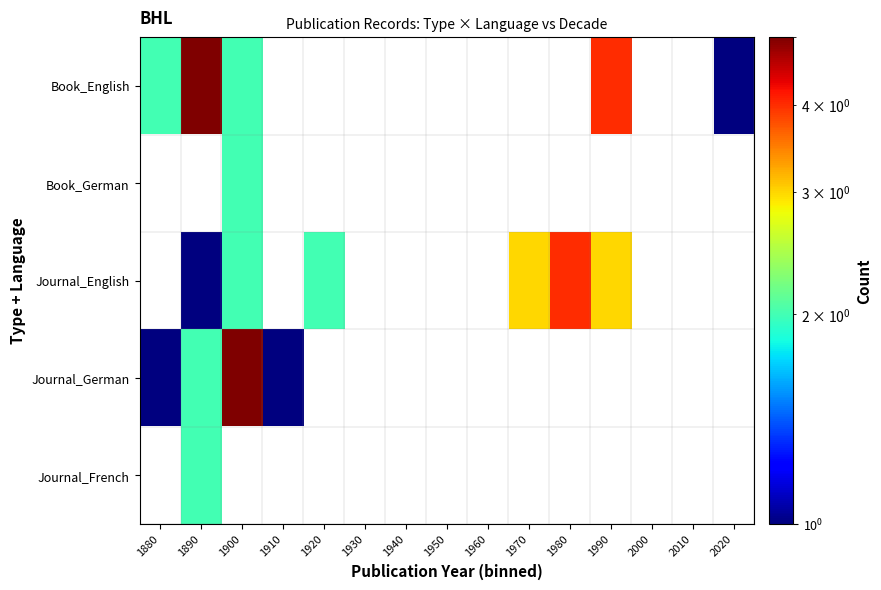

Between 2000 and 2020, which is larger?

2020